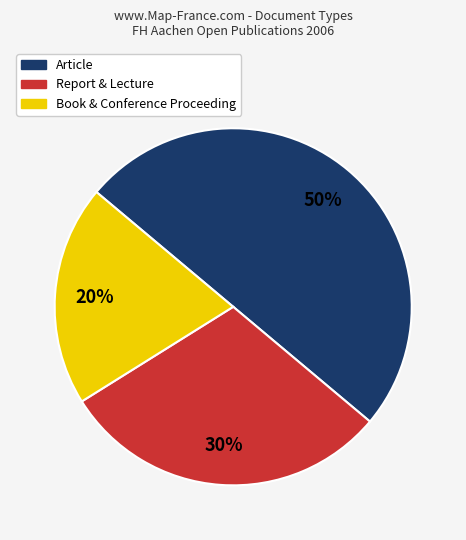

To the nearest percent, what is the difference between the largest and smallest slice percentages?

30%